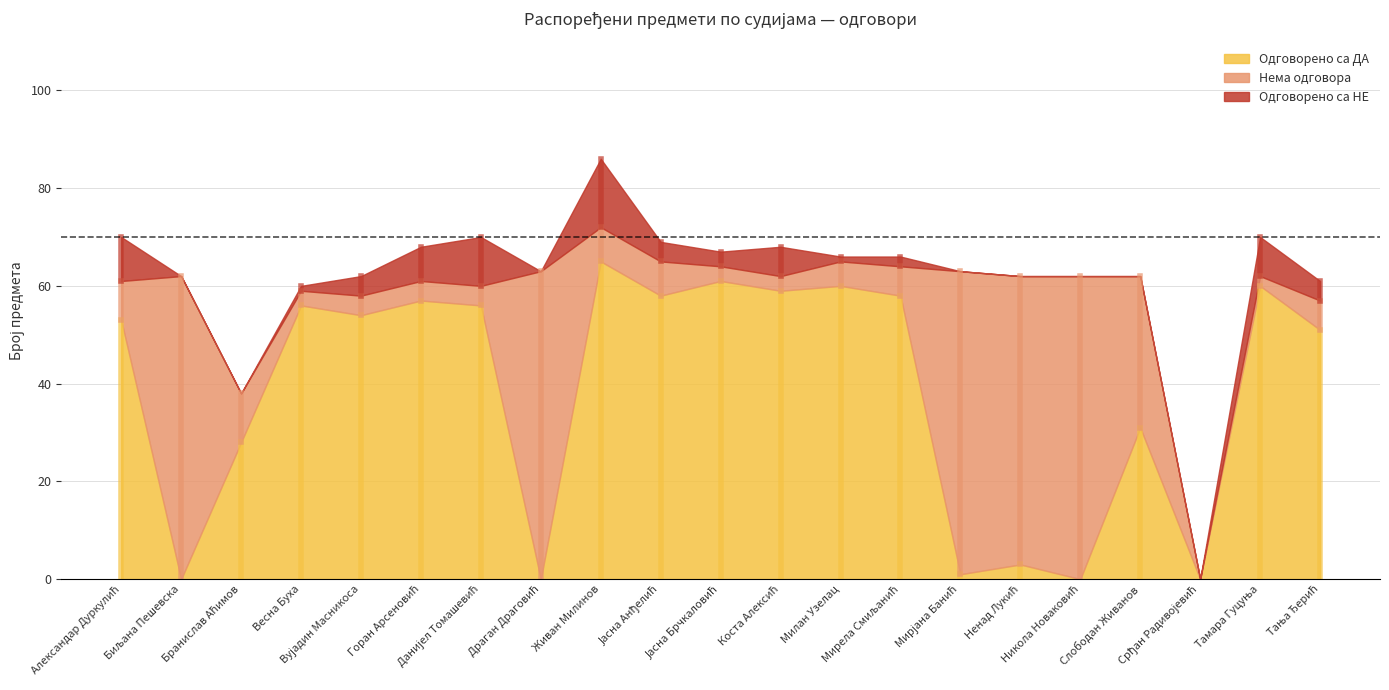

At Горан Арсеновић, list the series in order from largest to smallest.

Одговорено са ДА, Одговорено са НЕ, Нема одговора